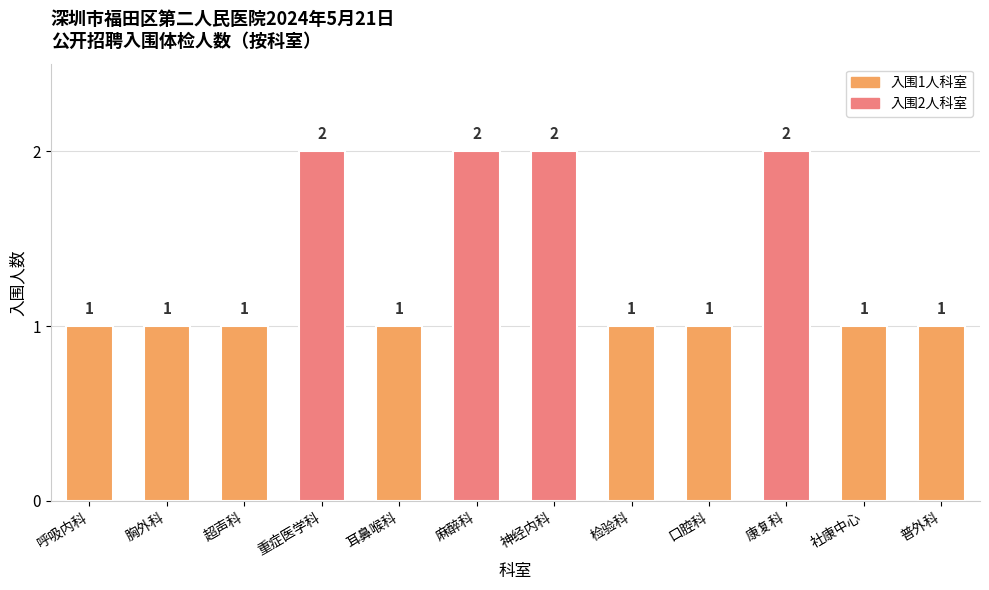

What is the difference between the values at 重症医学科 and 呼吸内科?

1